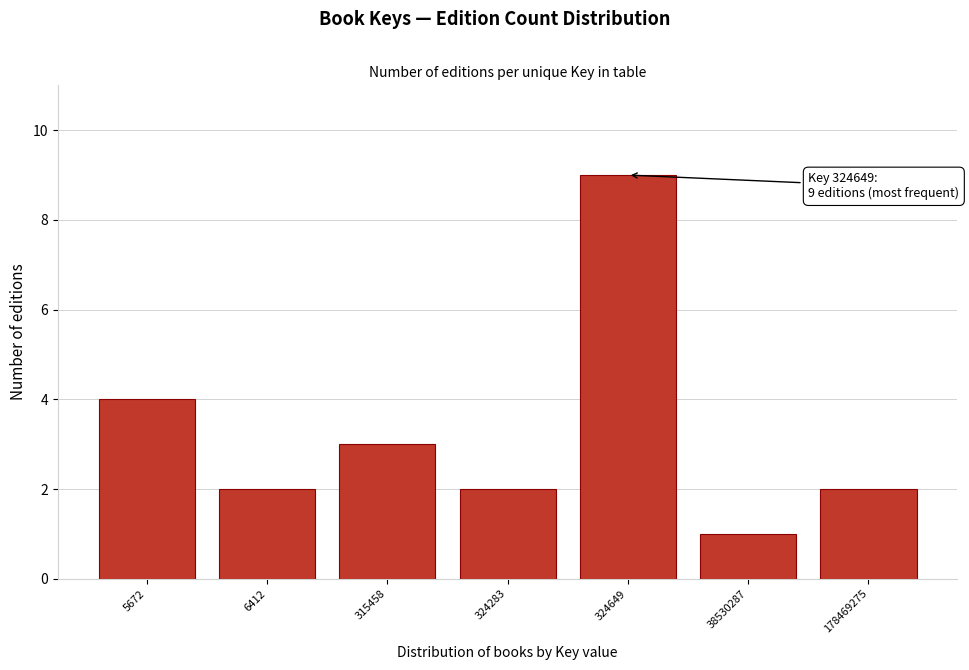

Reading left to right, extract all data points from this chart.

4	2	3	2	9	1	2